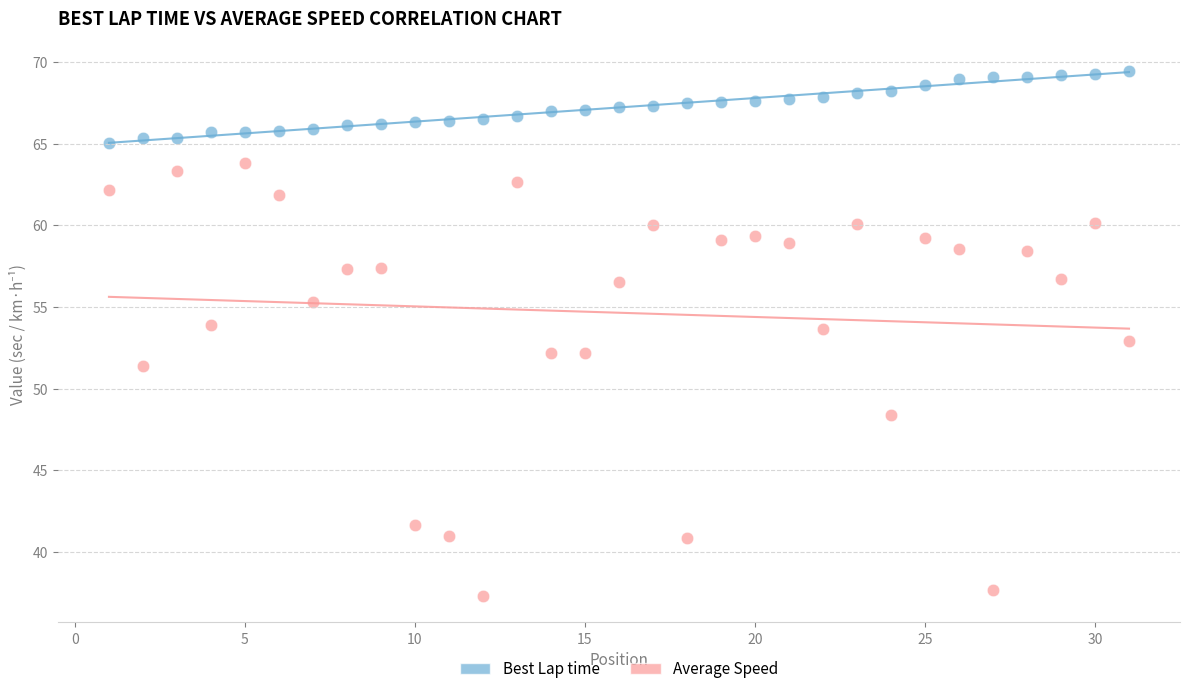

Which series reaches the maximum Y coordinate?

Best Lap time